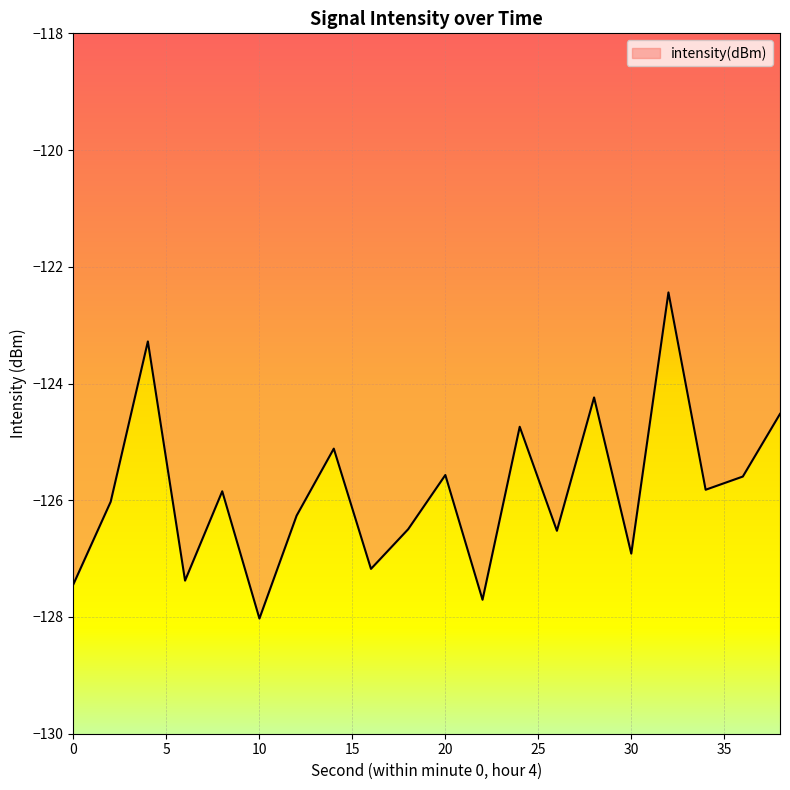

What is the smallest value displayed?

-128.0